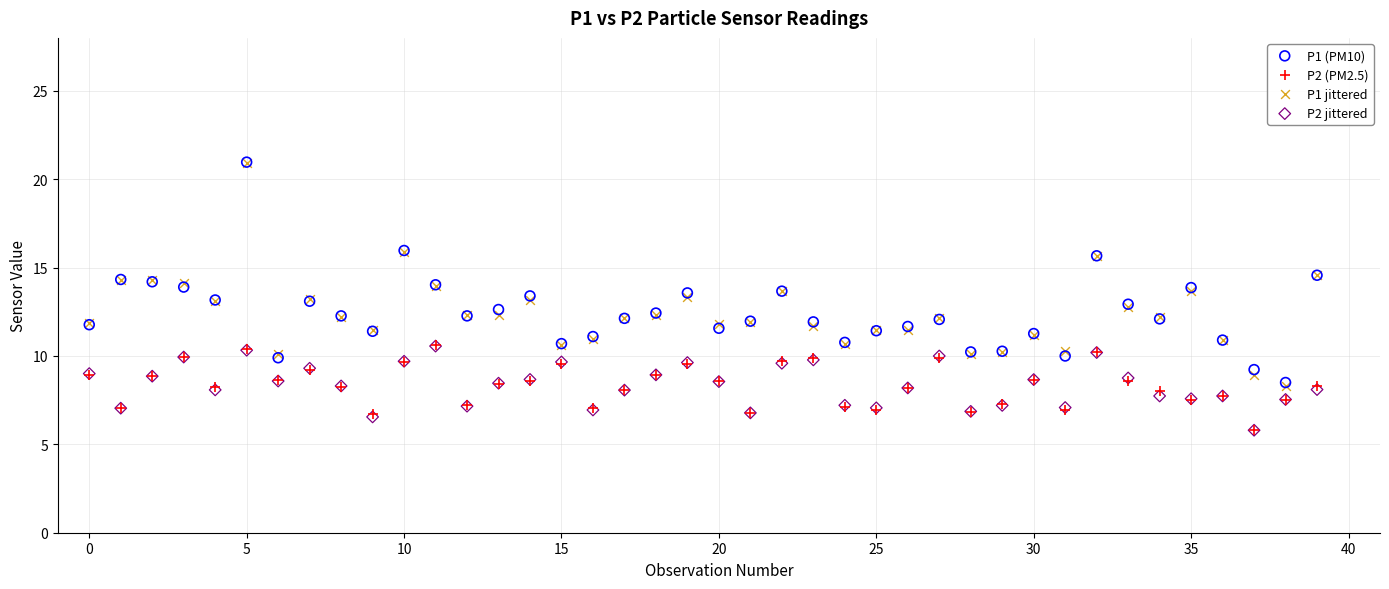

Which series has the largest Y range (max minus min)?

P1 jittered